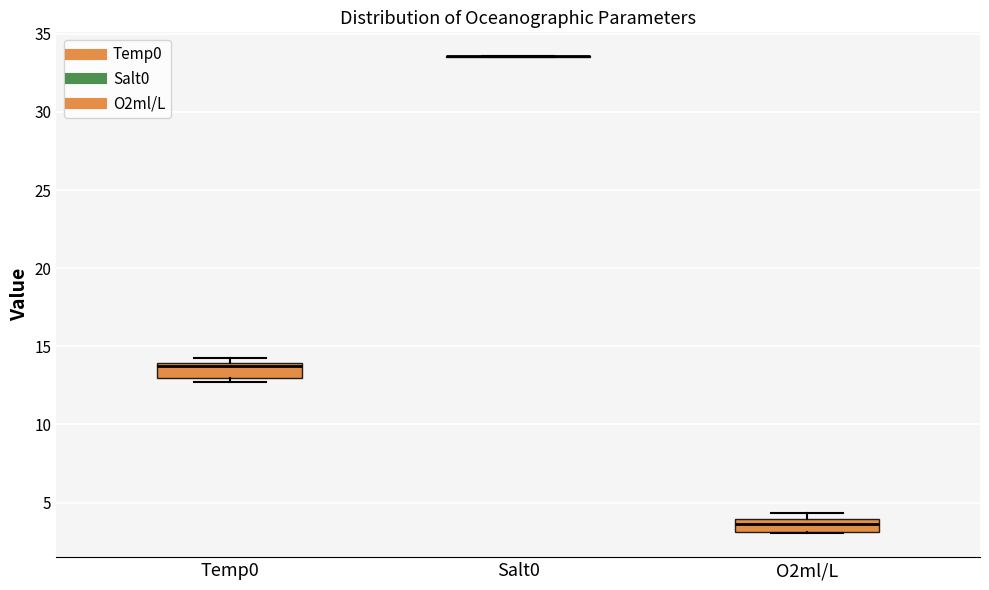

Reading left to right, read every box against the y-axis: the position of its median line, the range the box covers, and the ends of its whiskers. The values are not printed on the chart, so give them approximately, as read against the axis.

Temp0: median 13.5, box 13.0 to 14.0, whiskers 12.5 to 14.0 (just above the box's upper edge)
Salt0: box collapsed to a line at 33.5, whiskers 33.5 to 33.5
O2ml/L: median 3.5, box 3.0 to 4.0, whiskers 3.0 to 4.5